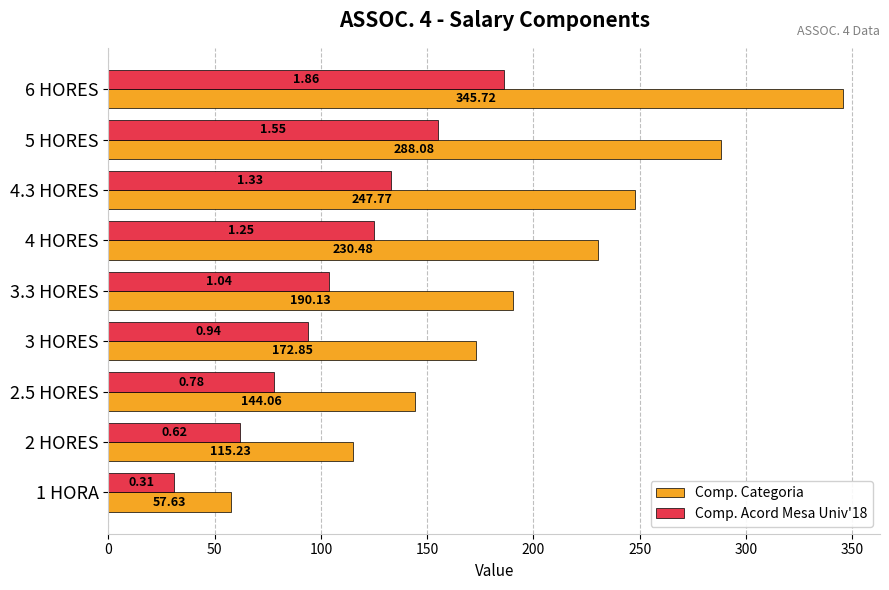

How many distinct data groups are displayed?

2